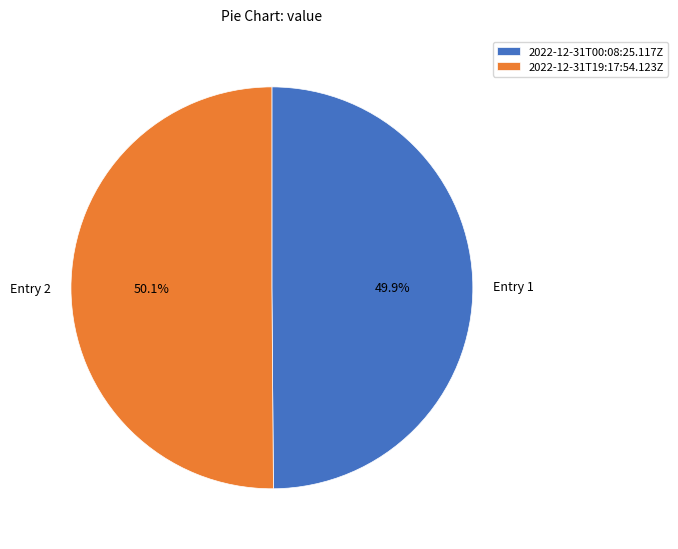

Does any single category account for the majority?

Yes